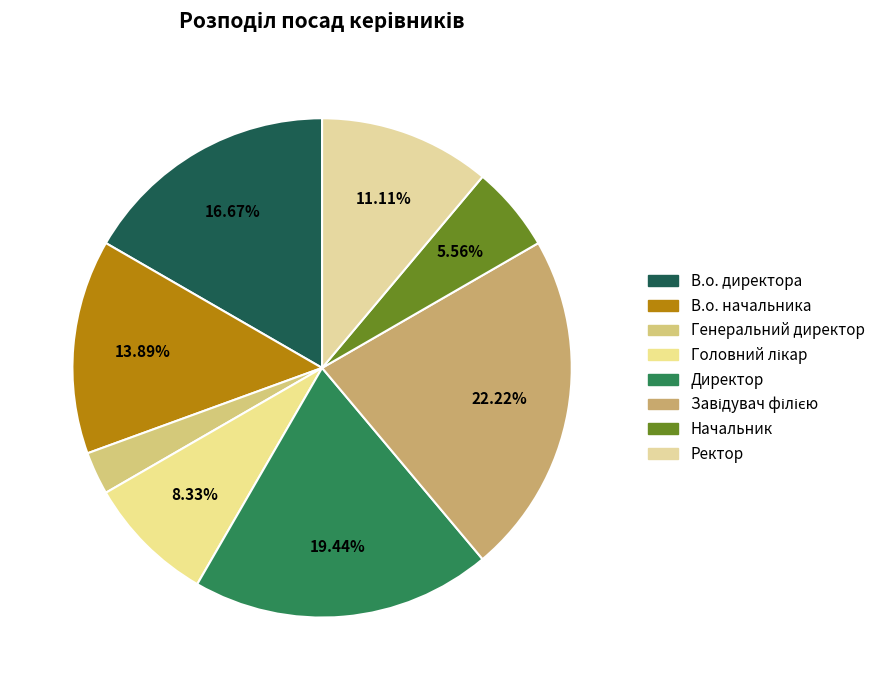

What portion of the pie excludes В.о. начальника?

86.1%